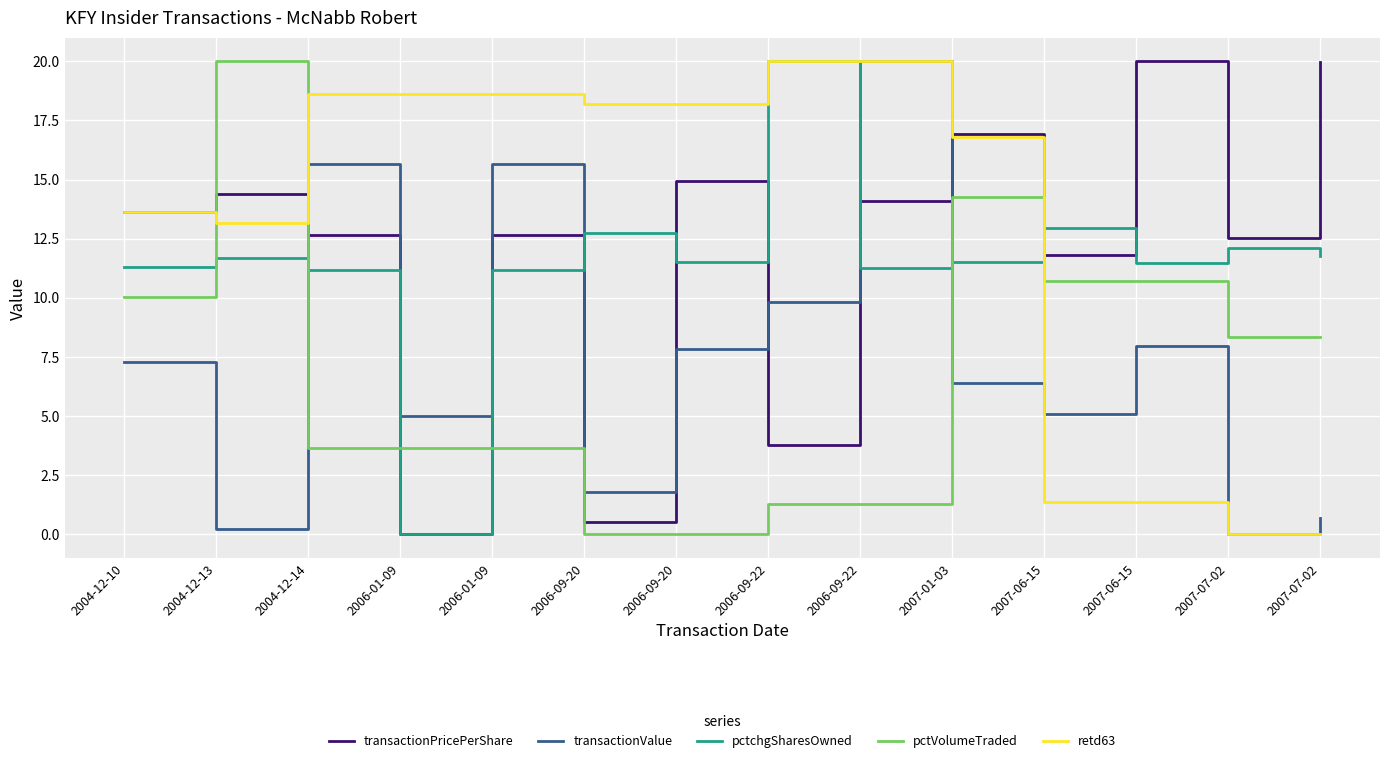

Does the chart have visible grid lines?

Yes